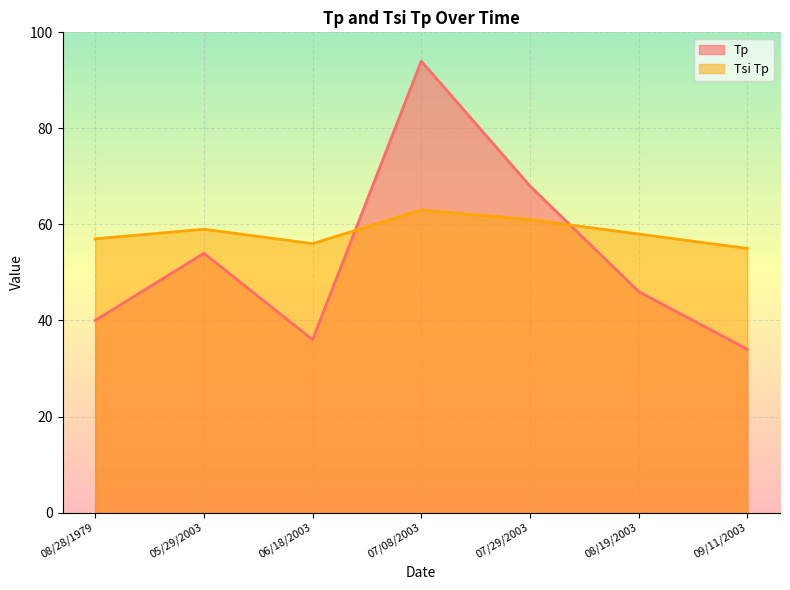

Reading left to right, list all the values displayed in this chart.

Tp: 08/28/1979=40	05/29/2003=54	06/18/2003=36	07/08/2003=94	07/29/2003=68	08/19/2003=46	09/11/2003=34
Tsi Tp: 08/28/1979=57	05/29/2003=59	06/18/2003=56	07/08/2003=63	07/29/2003=61	08/19/2003=58	09/11/2003=55